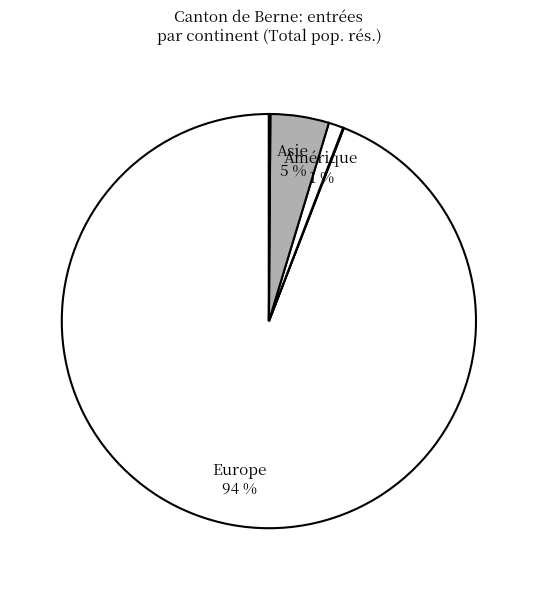

To the nearest percent, what is the average slice percentage?

17%